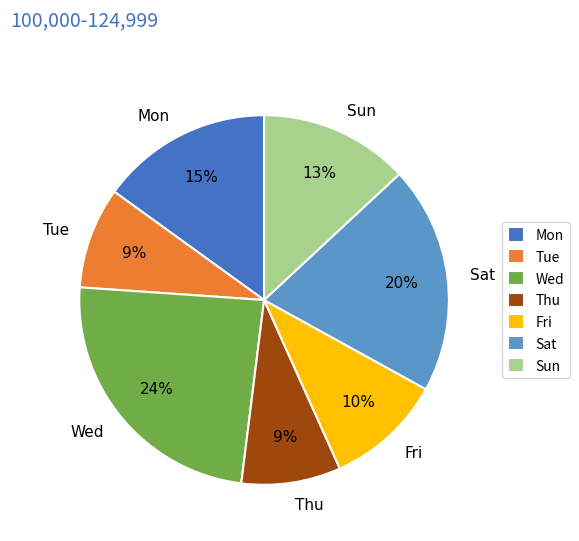

How many slices are in this pie chart?

7